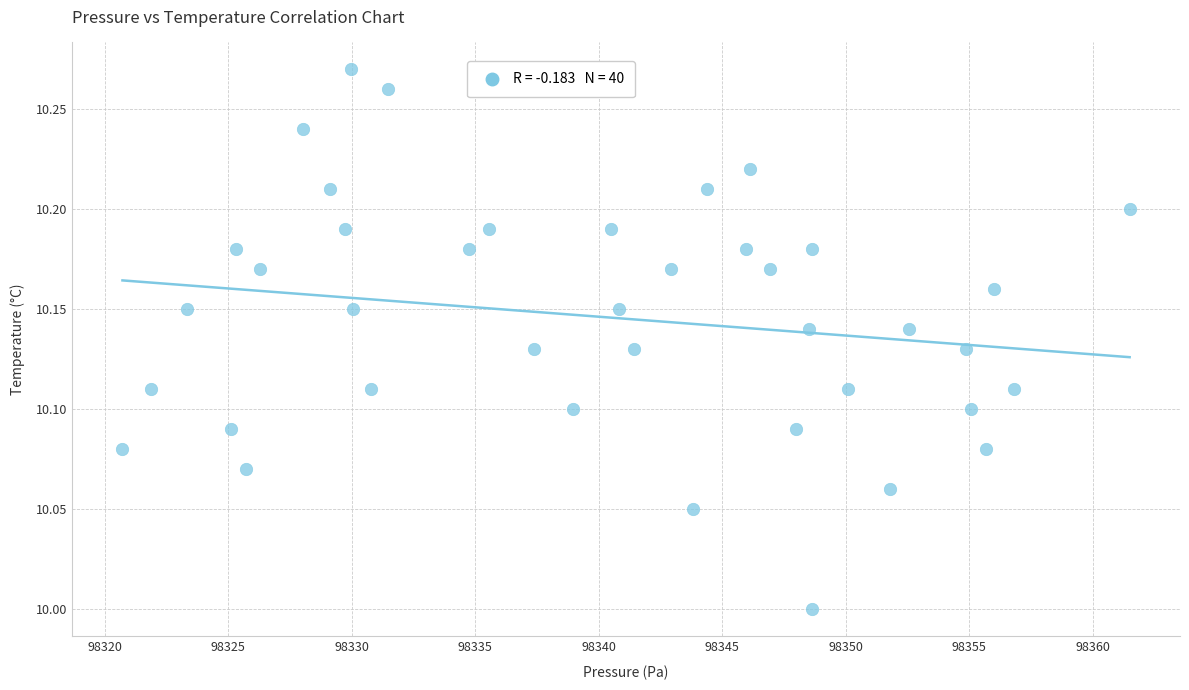

What is the range of X values (max minus min)?

40.8